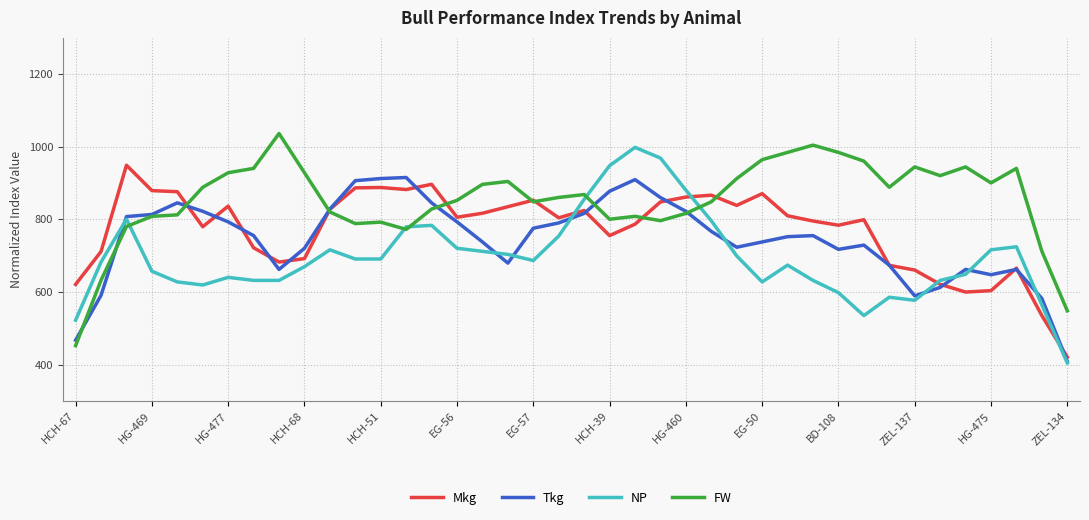

List the series in order of their overall mean, highest first.

FW, Mkg, Tkg, NP